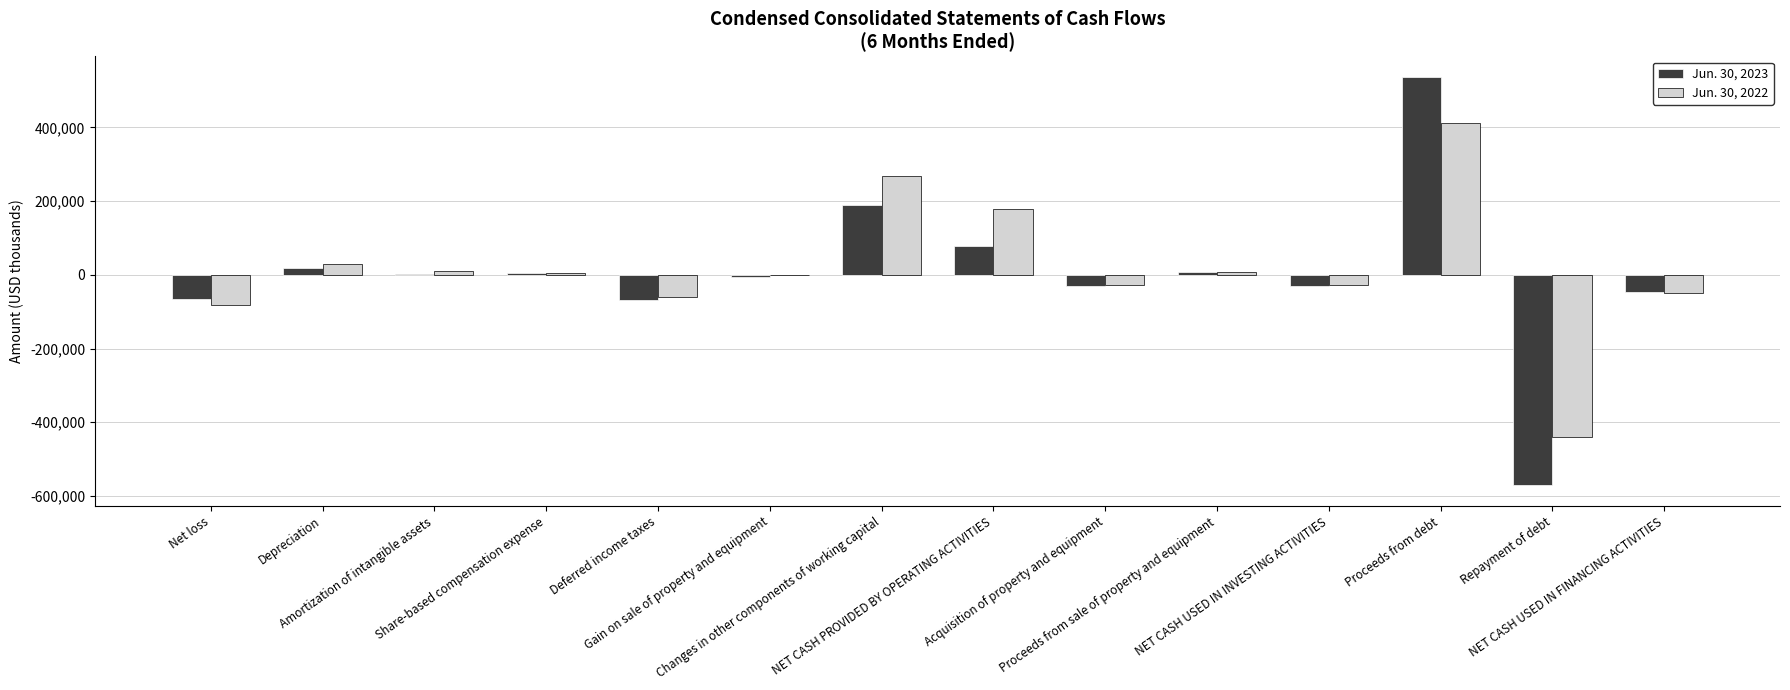

What is the greatest value displayed?

537500